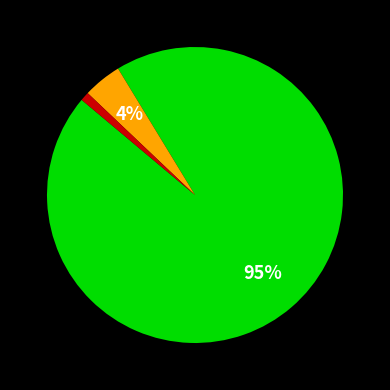

How many slices are in this pie chart?

3